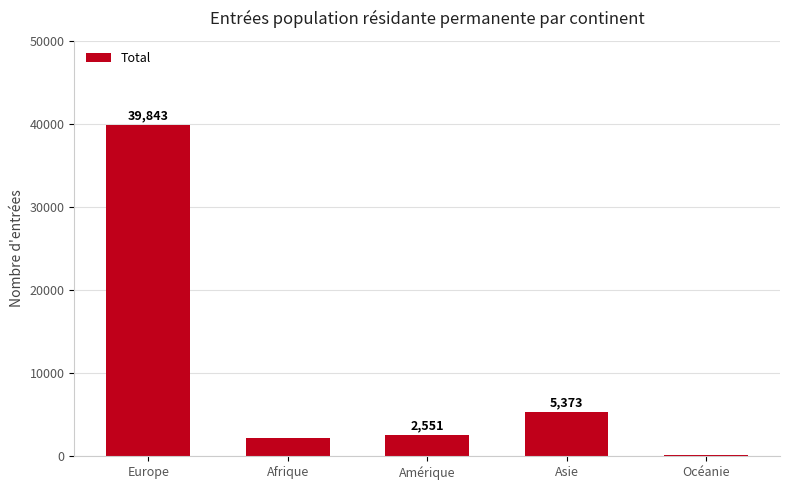

What is the sum of the values at Océanie and Europe?

40016